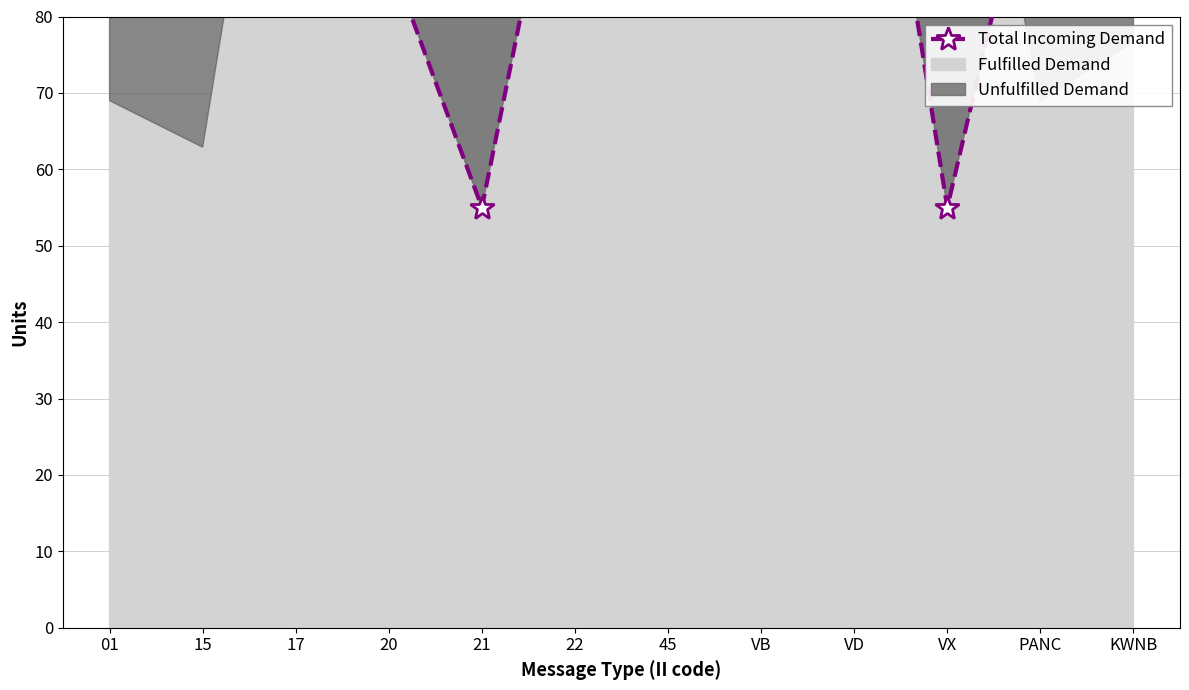

What is the ratio of the value at KWNB to the value at 15?

1.0